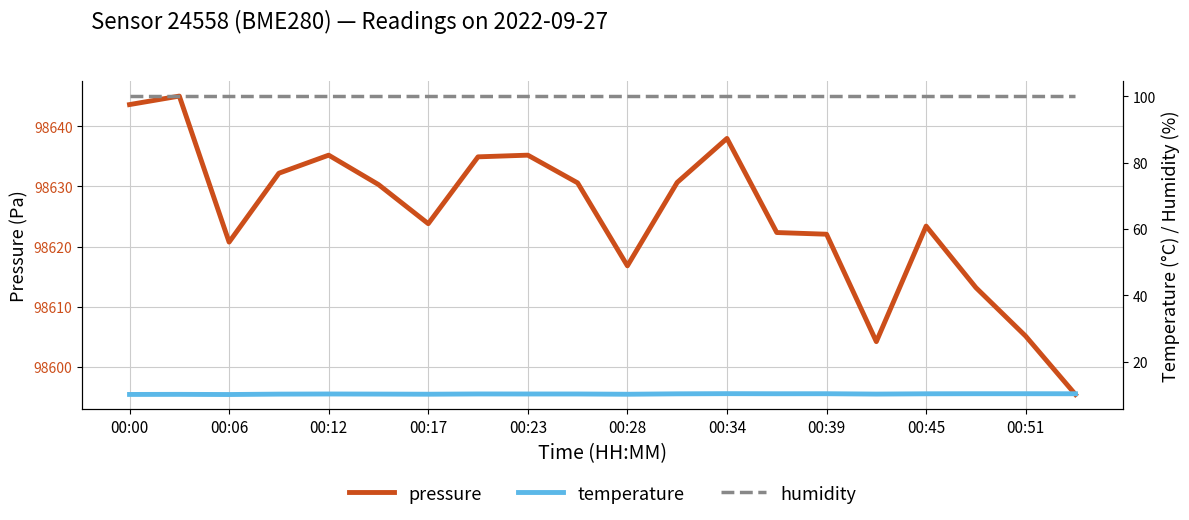

Is it true that pressure equals 98630.7 at 11?

True